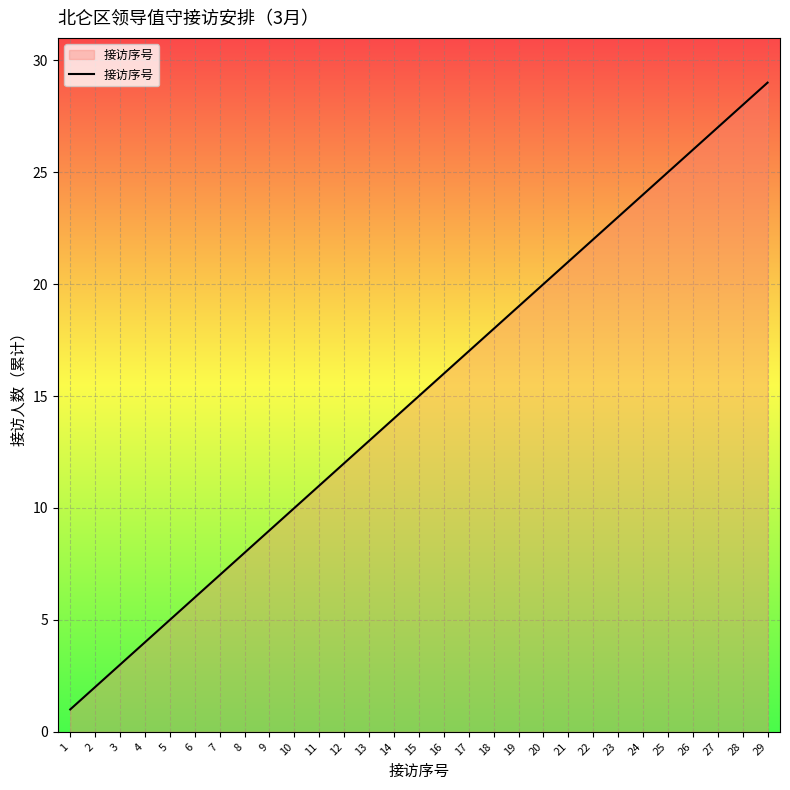

What is the minimum value shown in the chart?

1